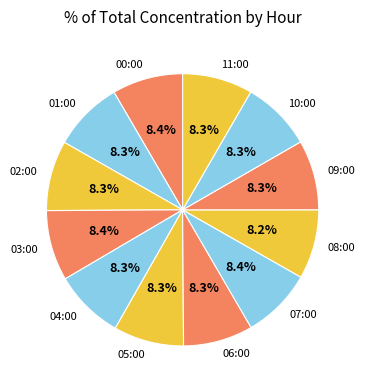

Is 05:00 the majority of the pie?

No